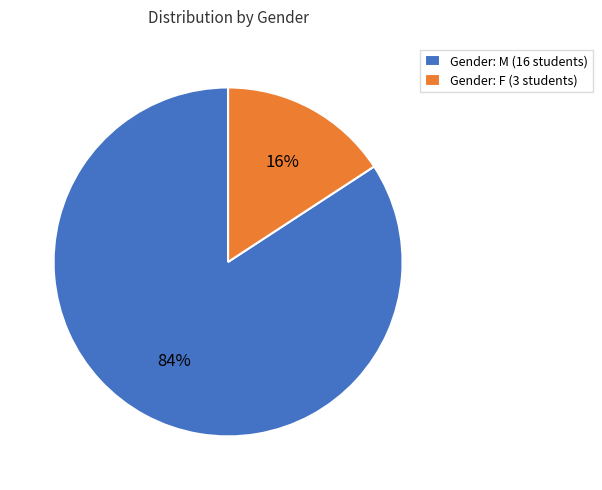

Count the number of slices in the pie.

2